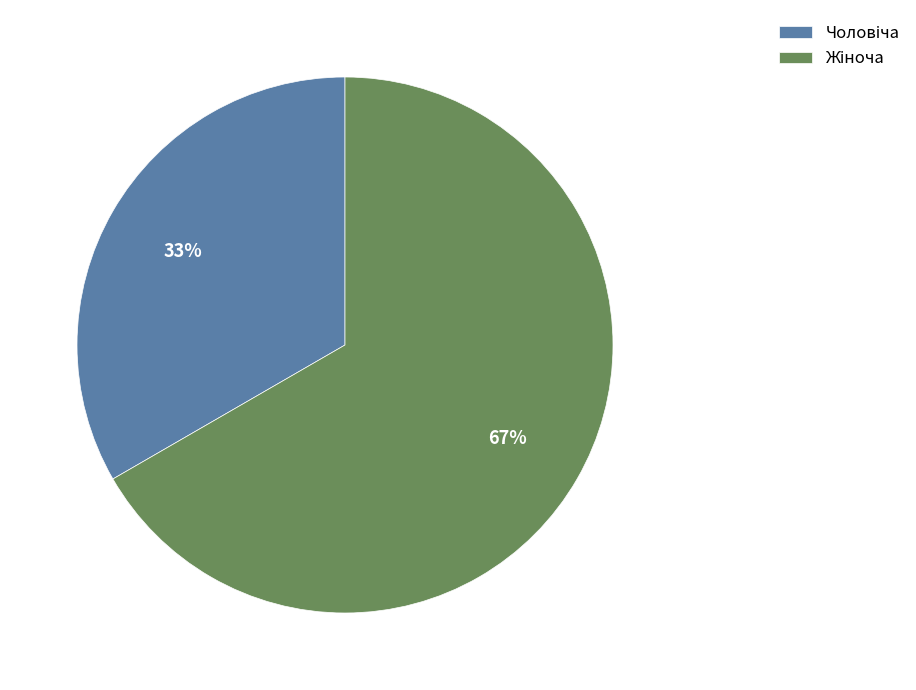

Is there a majority slice in this chart?

Yes